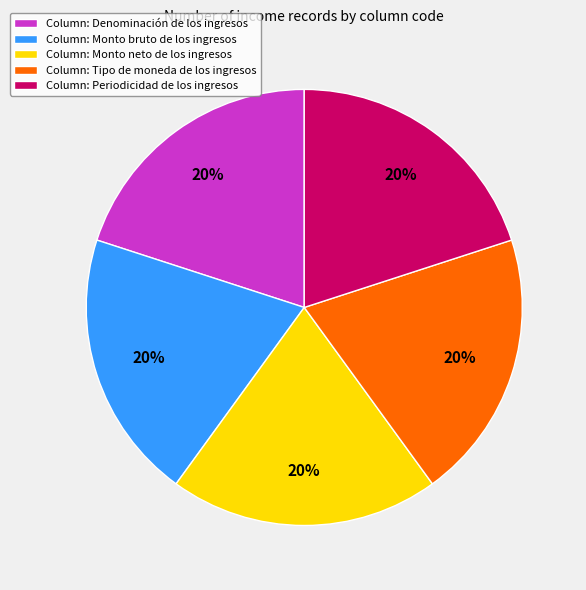

True or false: Column: Denominación de los ingresos accounts for 12% of the total.

False